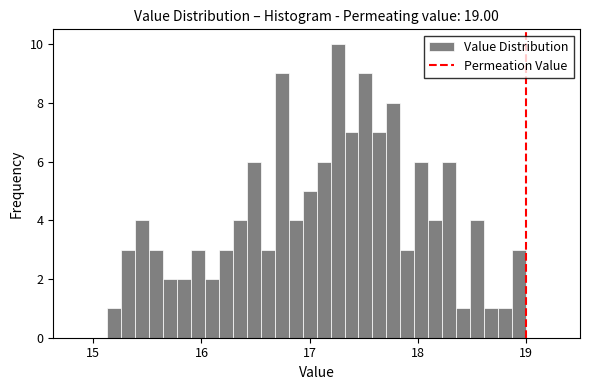

Read against the x-axis, roughly where is the centre of the tallest bar?

17.3